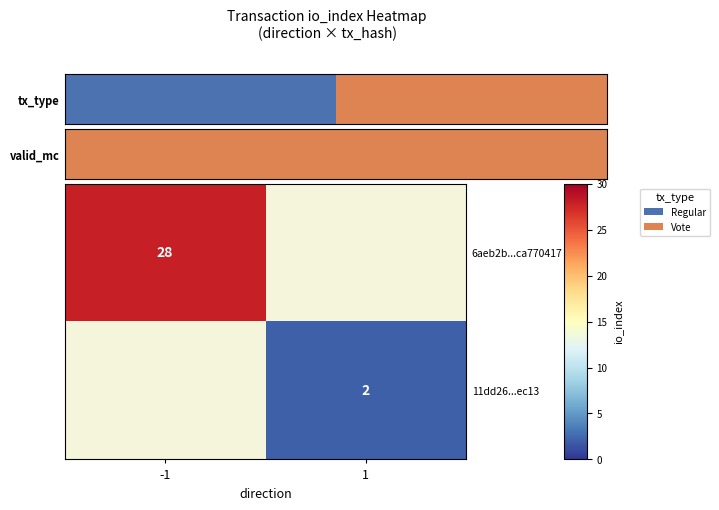

True or false: 6aeb2b...ca770417 has a value of 28 at -1.

True